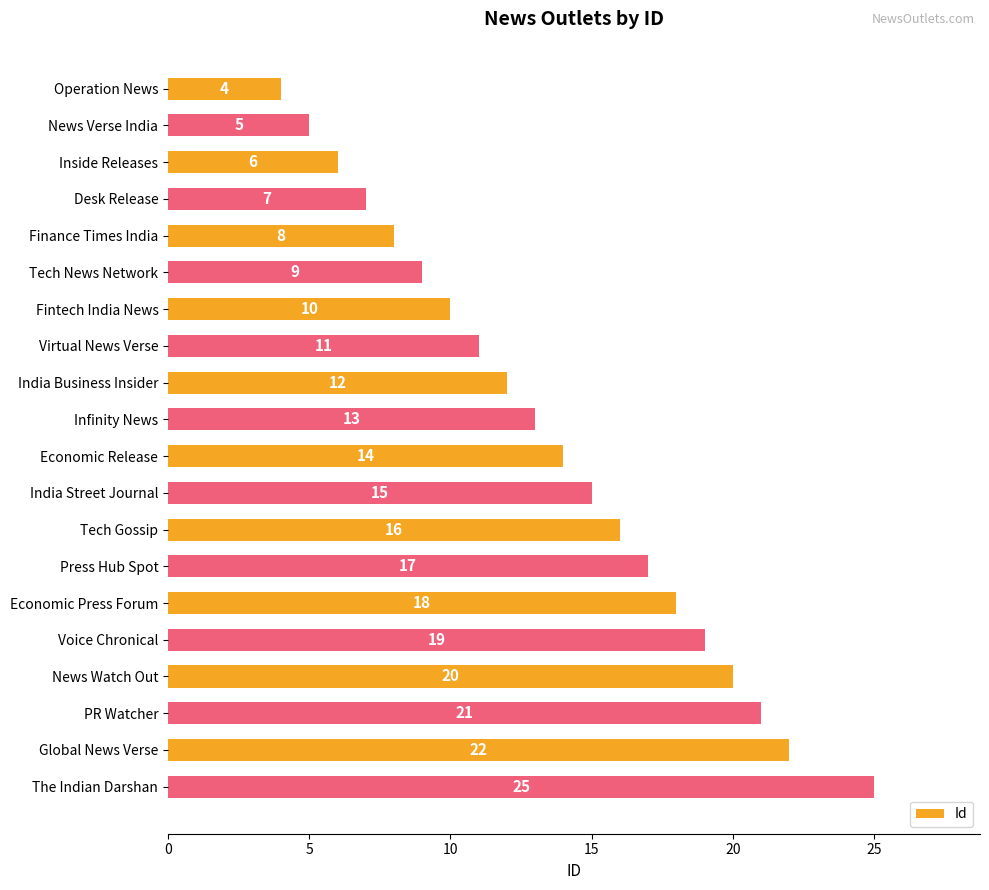

How many categories are shown in the chart?

20